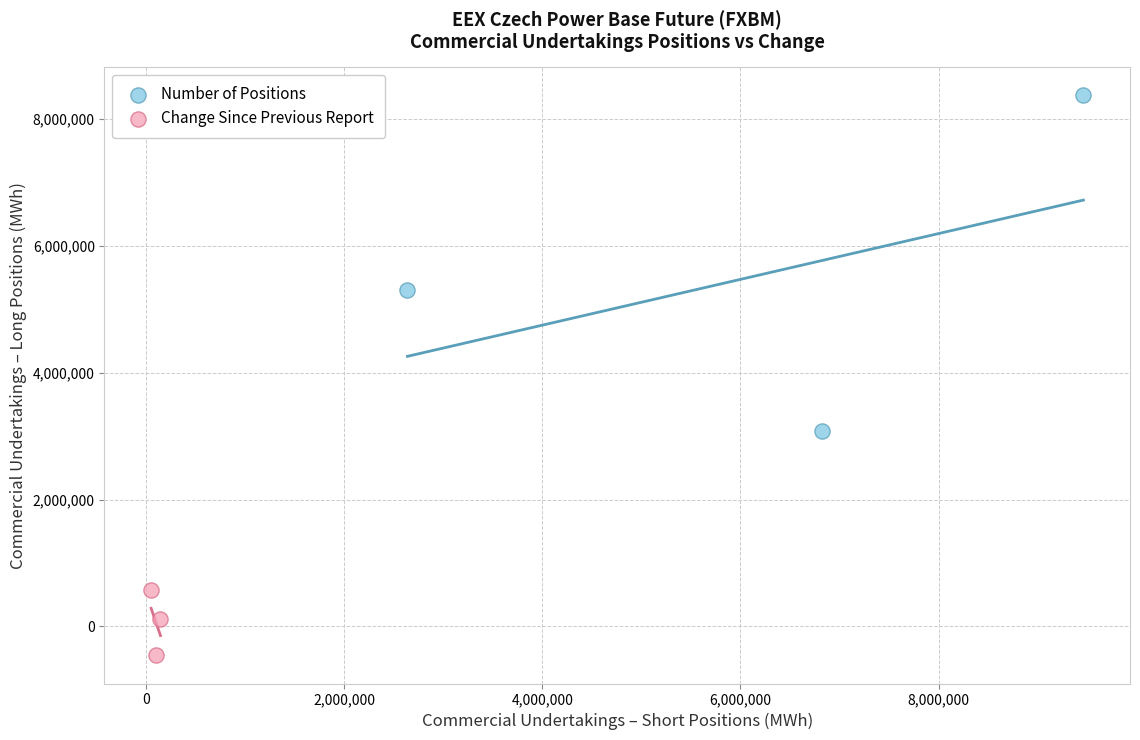

Which series reaches the minimum Y coordinate?

Change Since Previous Report